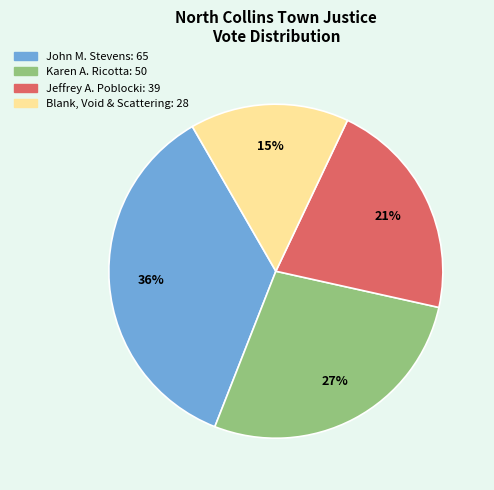

True or false: Karen A. Ricotta accounts for 13% of the total.

False